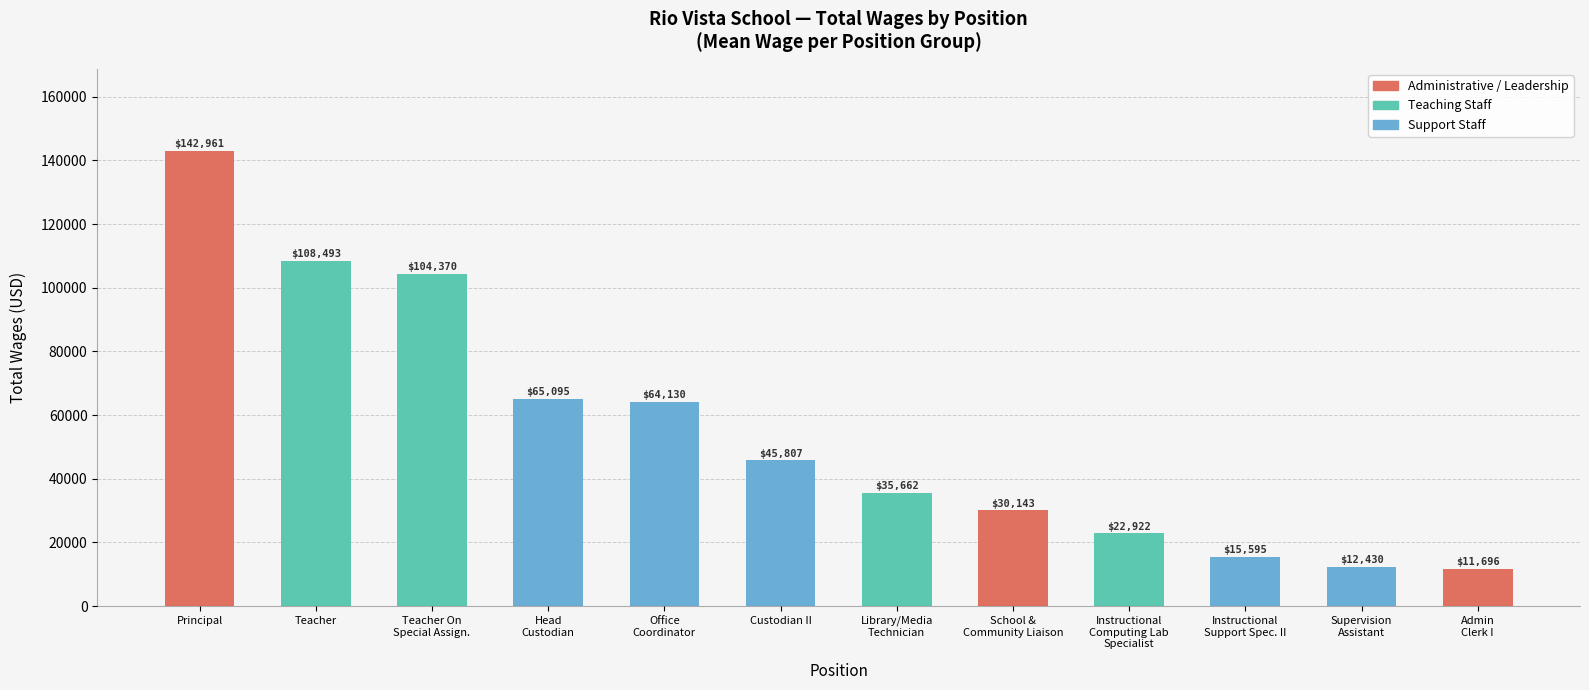

At which label does the data first exceed 45807?

Principal